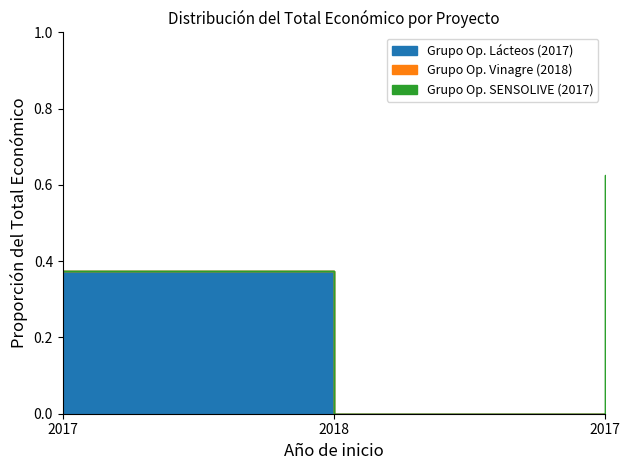

Count the number of categories in the chart.

3